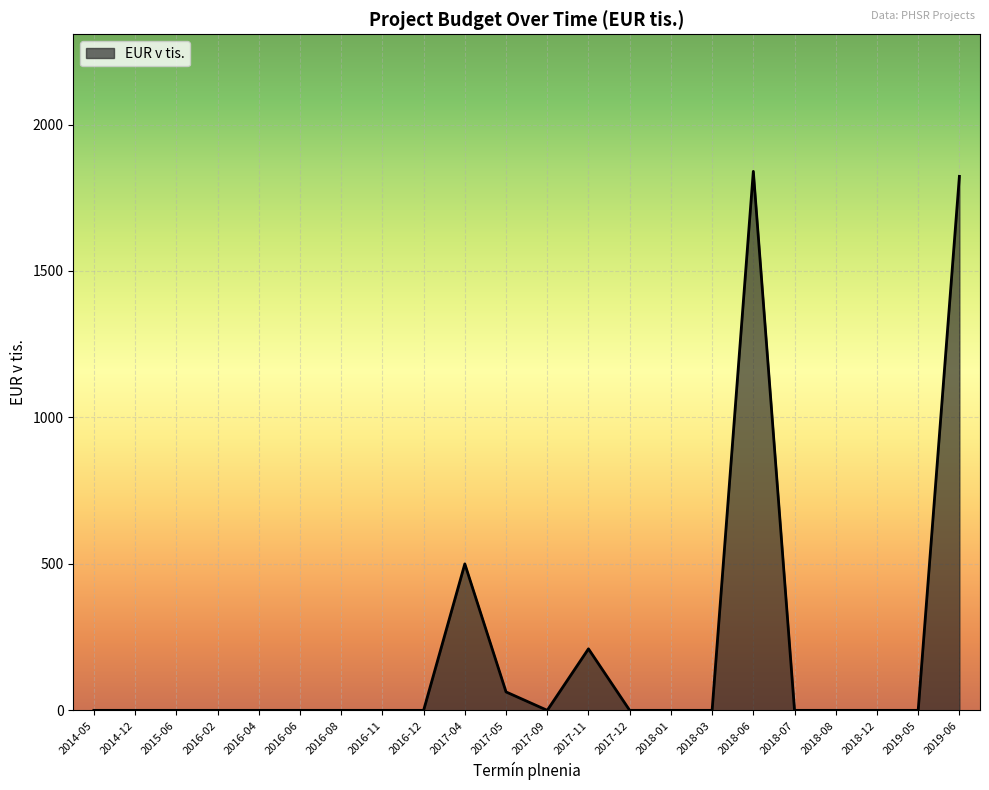

What is the maximum value shown in the chart?

1840.0